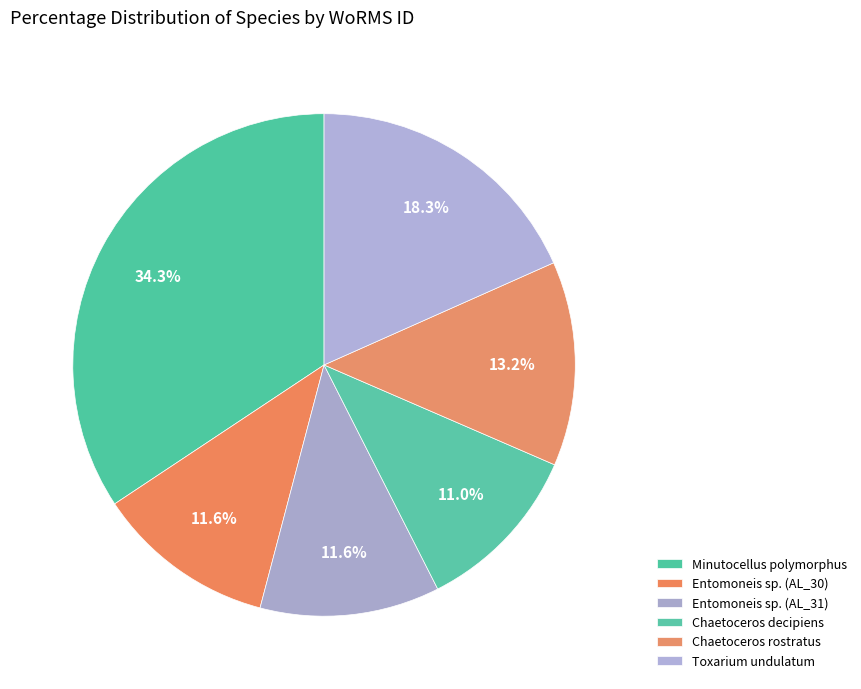

What percentage do Toxarium undulatum and Entomoneis sp. (AL_30) together represent?

29.9%